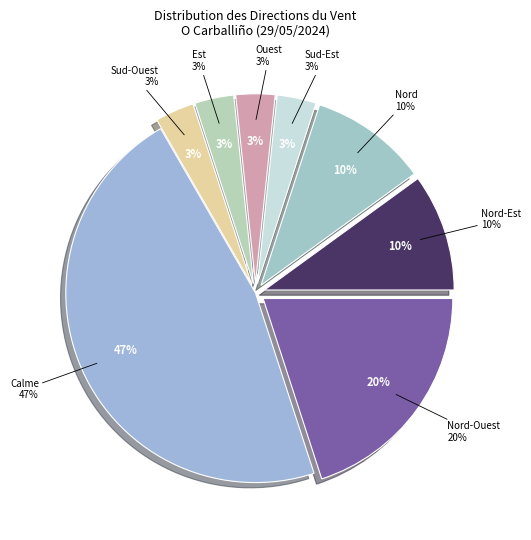

To the nearest percent, what is the combined percentage of Nord-Est and Sud-Ouest?

13%